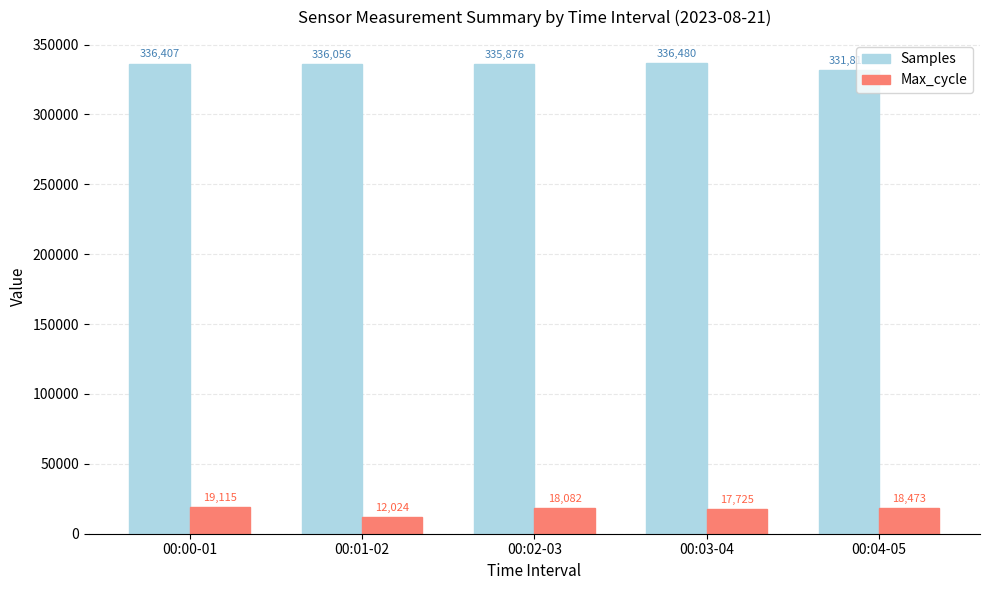

The value of Max_cycle at 00:00-01 is 7031. True or false?

False